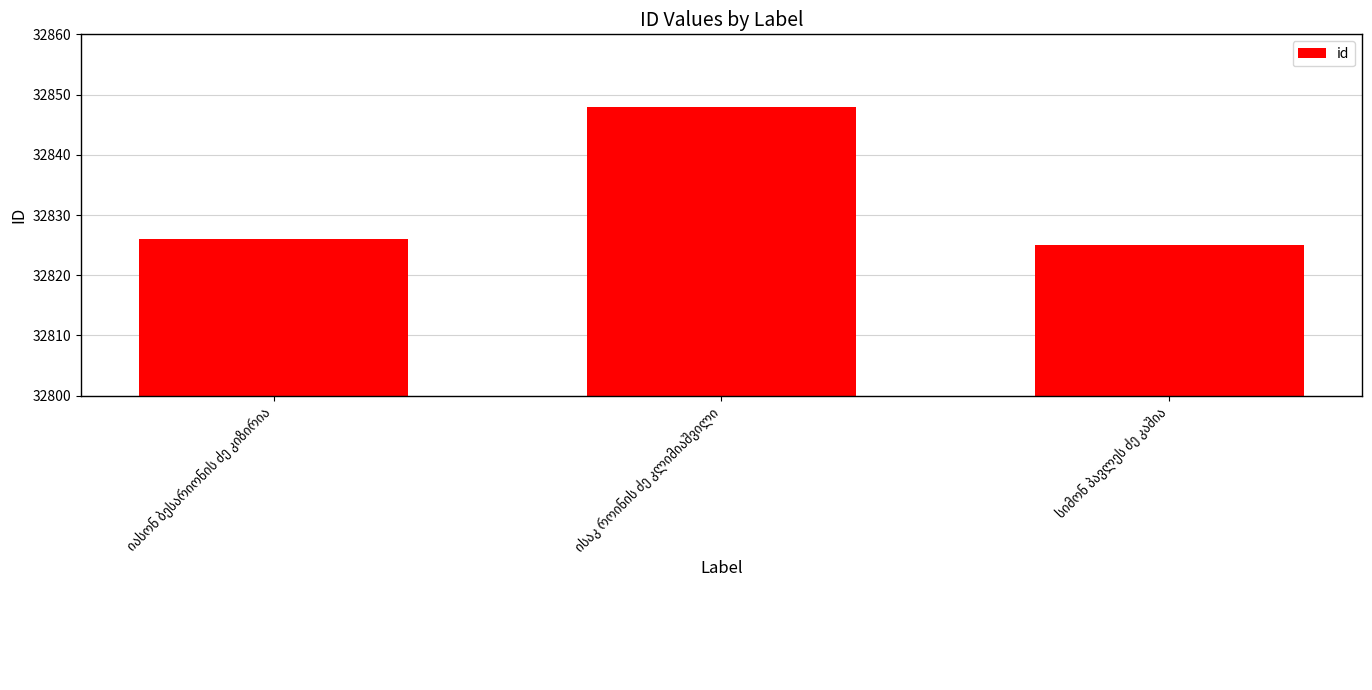

What is the smallest value displayed?

32825